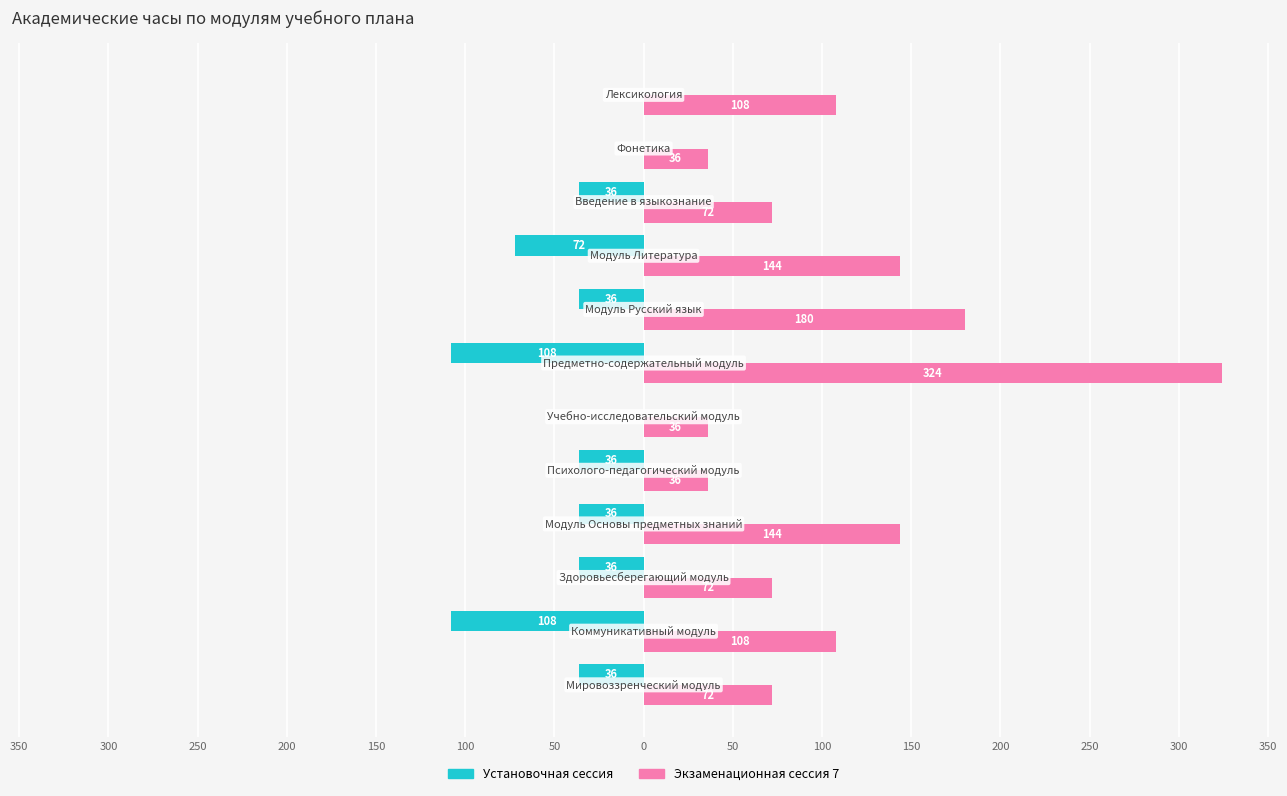

What are all the series names shown in the legend?

Установочная сессия, Экзаменационная сессия 7